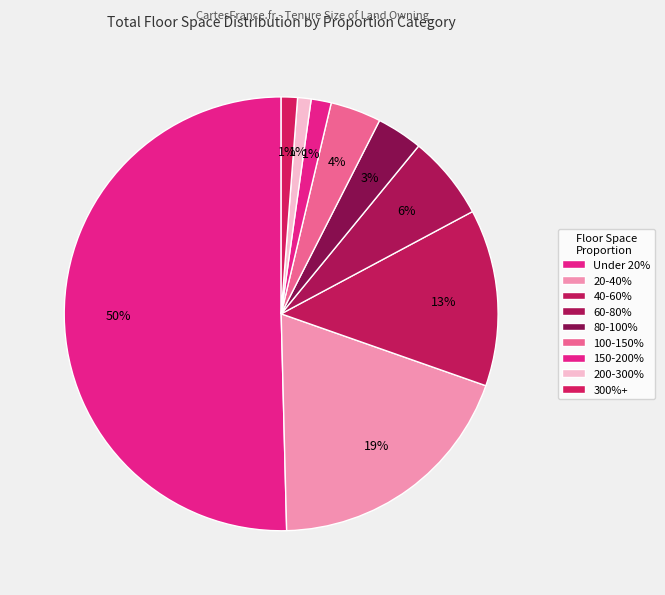

What is the change in value from 20-40% to 150-200%?

-513459000